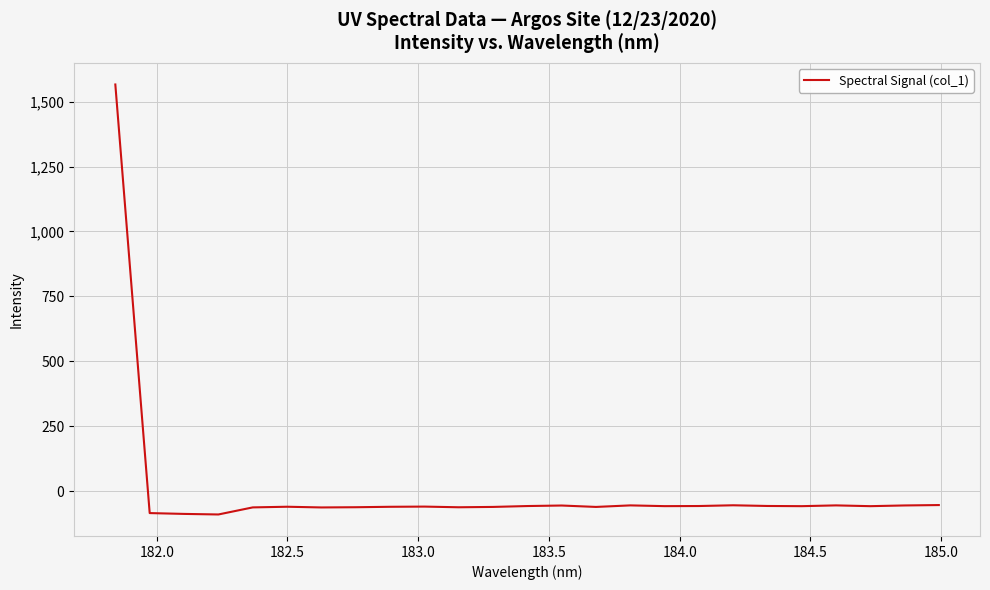

What is the smallest value displayed?

-89.6